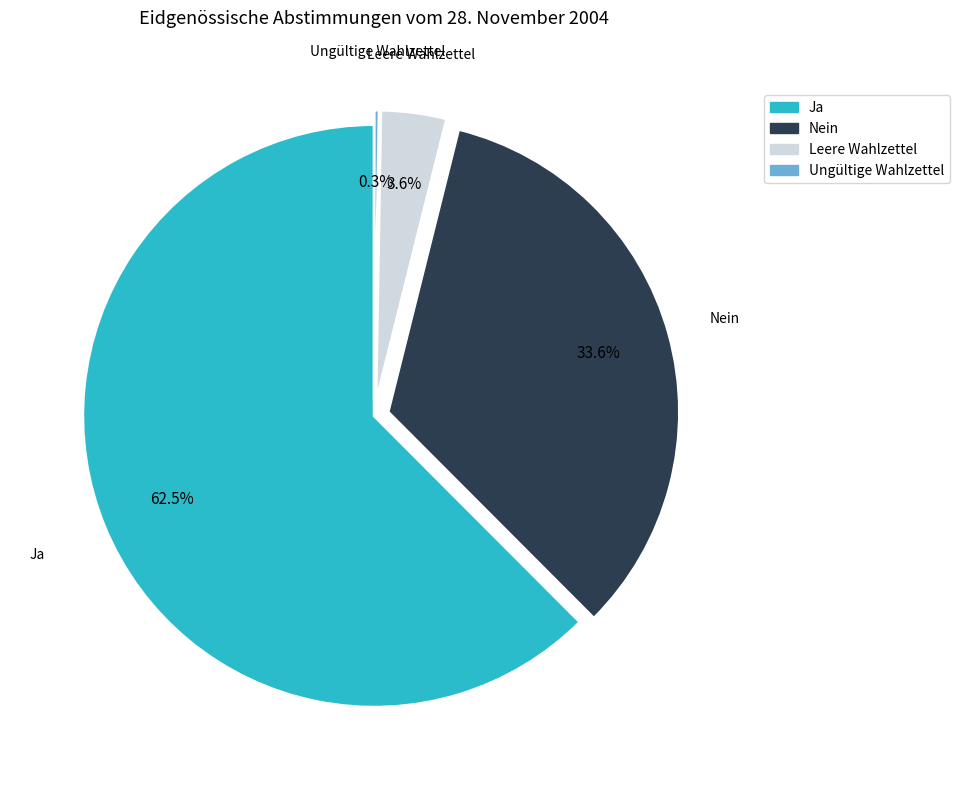

What portion of the pie excludes Leere Wahlzettel?

96.4%